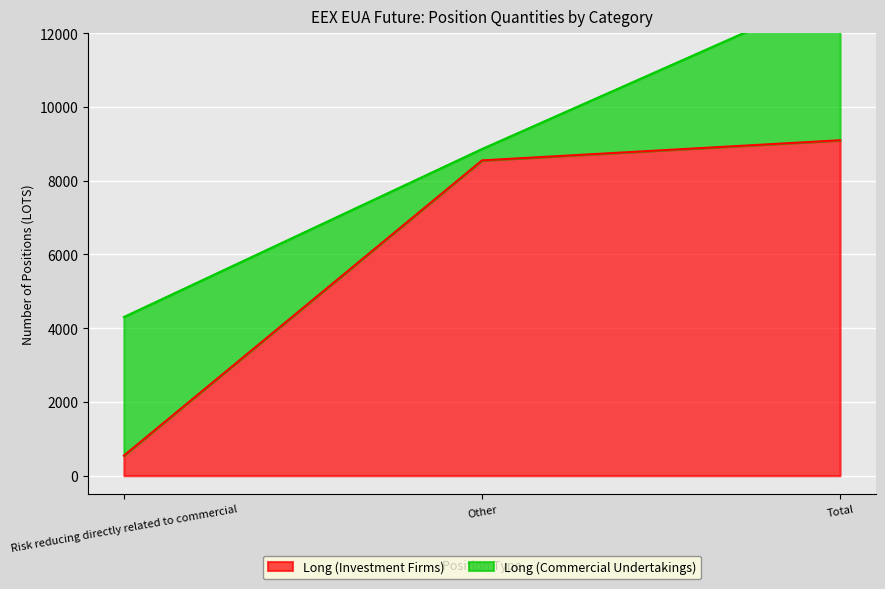

List the labels in order of value, smallest first.

Risk reducing directly related to commercial, Other, Total